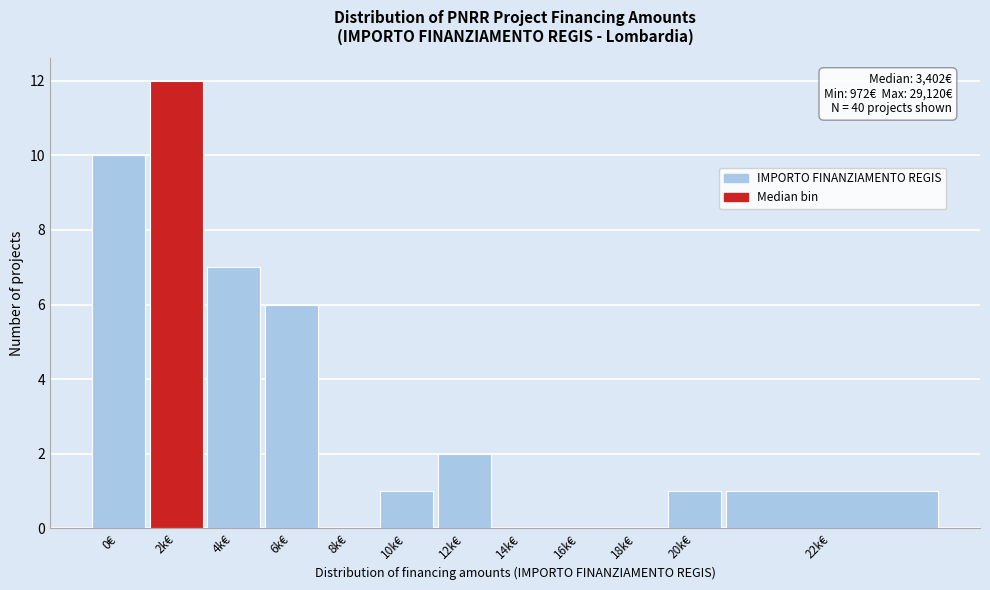

Reading right to left, transcribe all the data shown in this chart.

22k€=1	20k€=1	18k€=0	16k€=0	14k€=0	12k€=2	10k€=1	8k€=0	6k€=6	4k€=7	2k€=12	0€=10